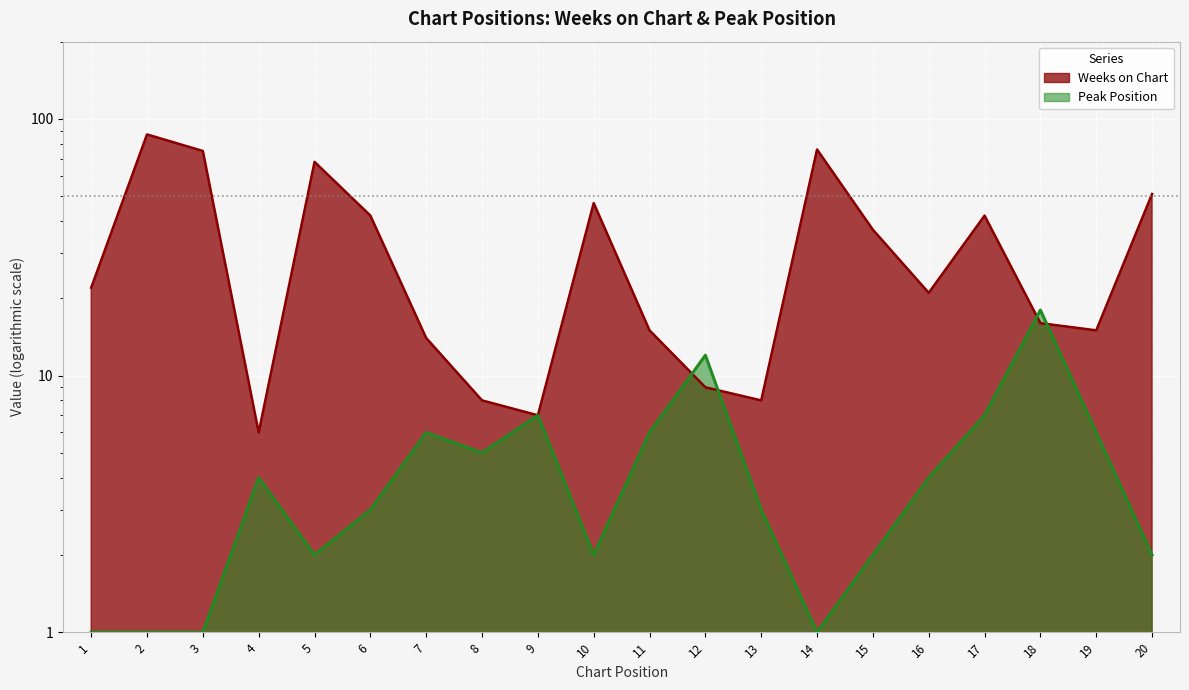

Rank the series by their maximum value, from lowest to highest.

Peak Position, Weeks on Chart